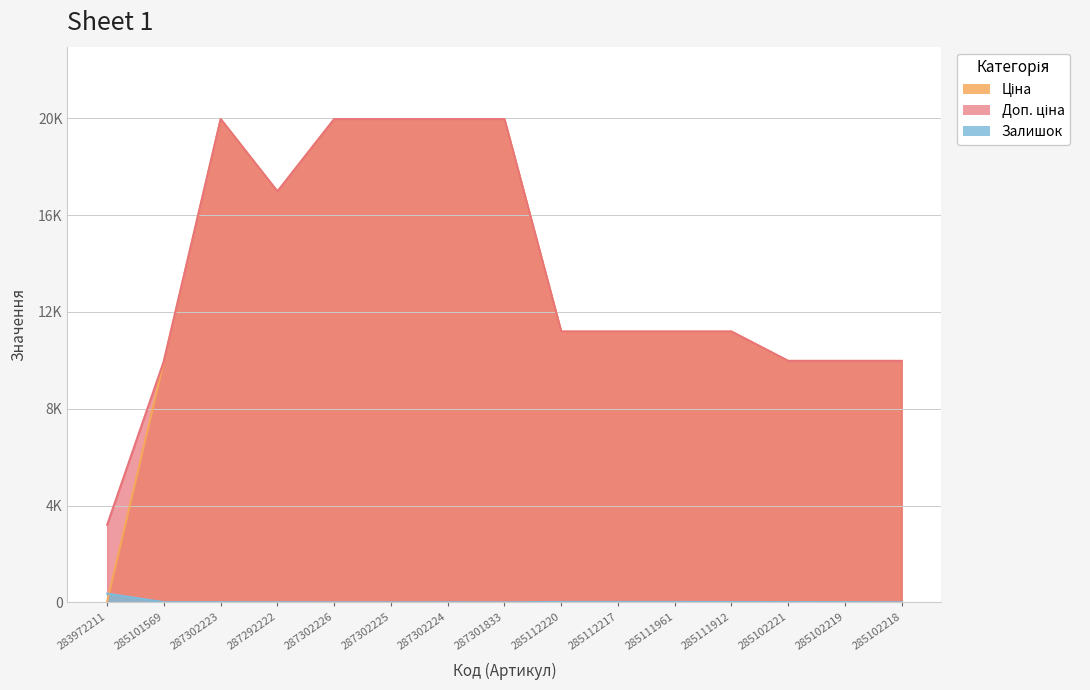

What value does the Залишок series have at 285111912?

15.0